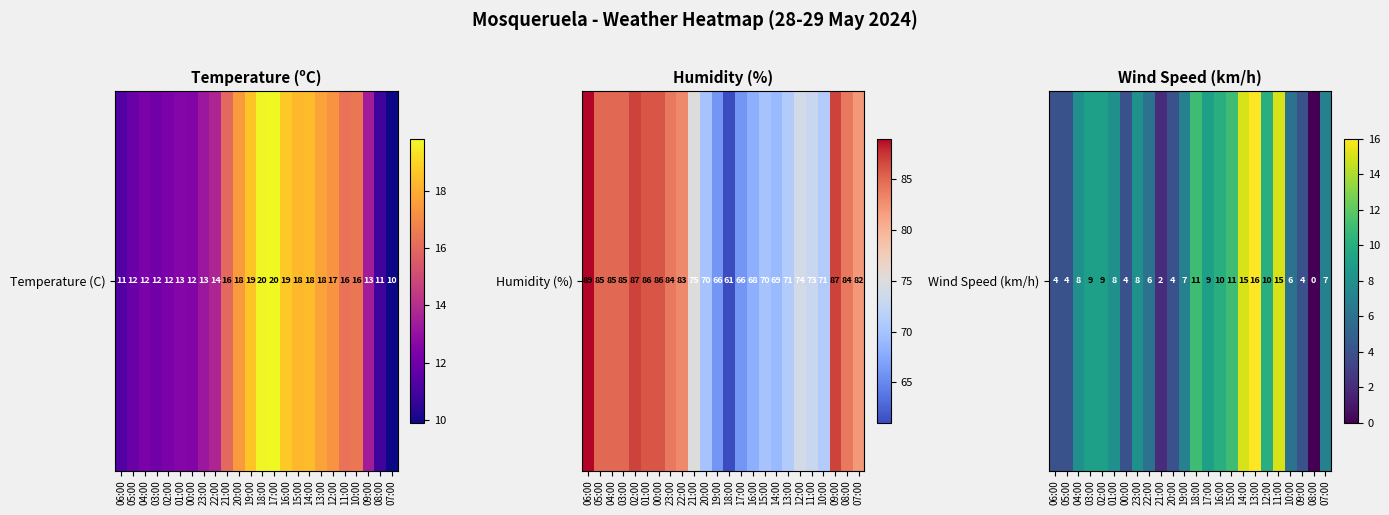

Where does the data first go above 8?

03:00